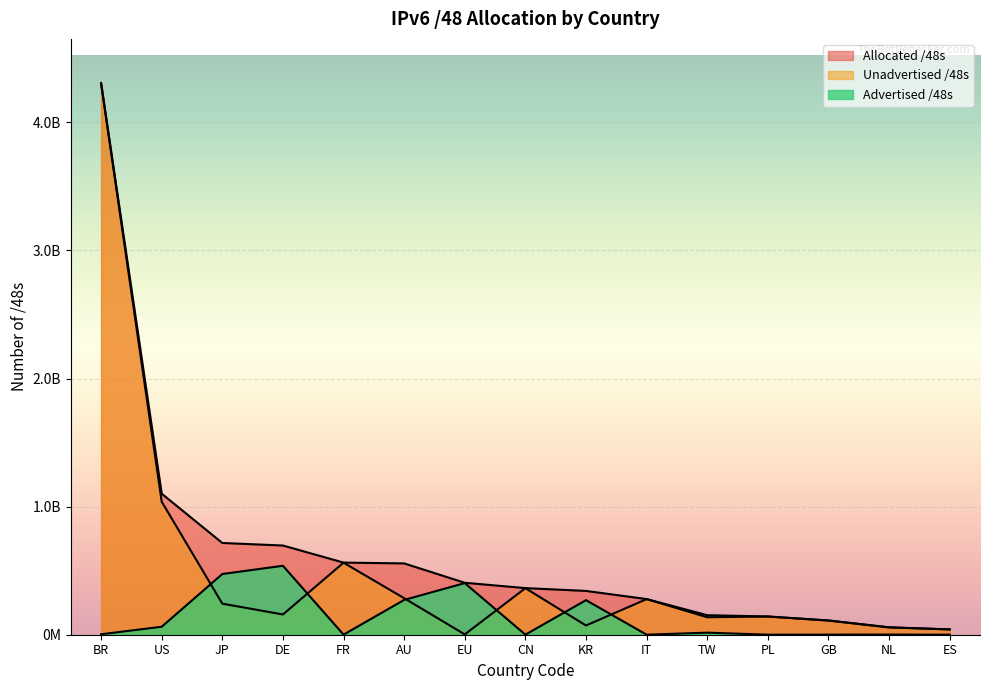

The value of Allocated /48s at PL is 94977760. True or false?

False